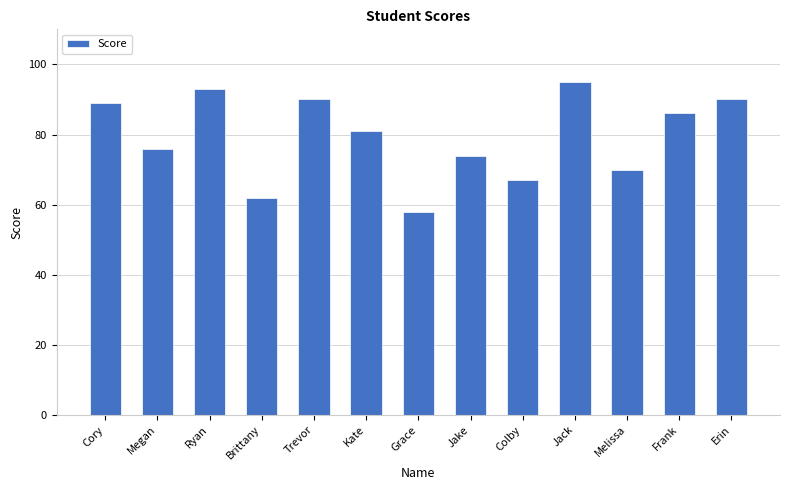

Reading left to right, extract all data points from this chart.

Cory=89	Megan=76	Ryan=93	Brittany=62	Trevor=90	Kate=81	Grace=58	Jake=74	Colby=67	Jack=95	Melissa=70	Frank=86	Erin=90